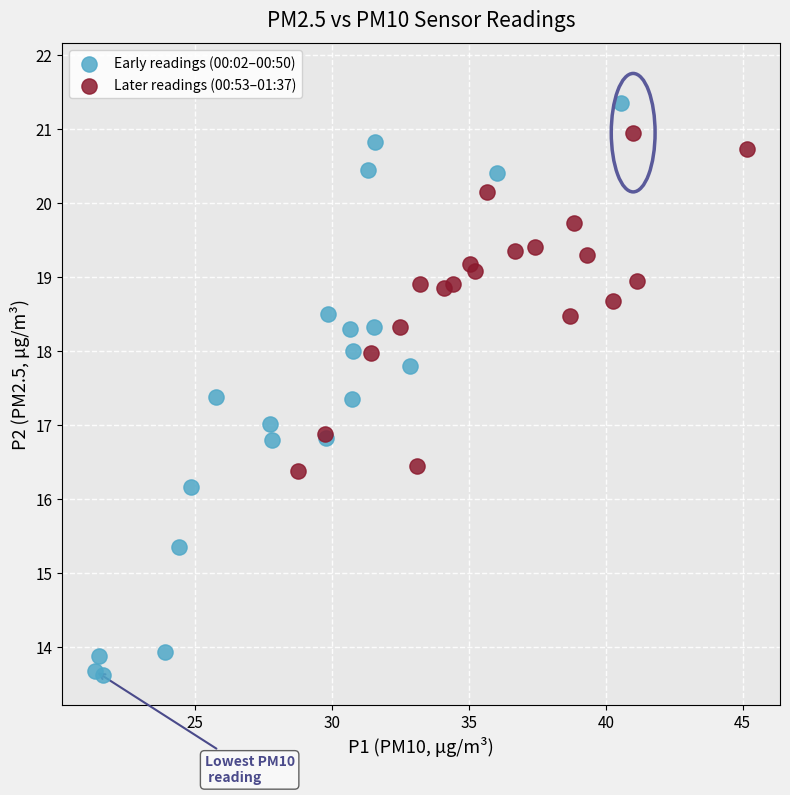

Which series contains the highest Y value?

Early readings (00:02–00:50)